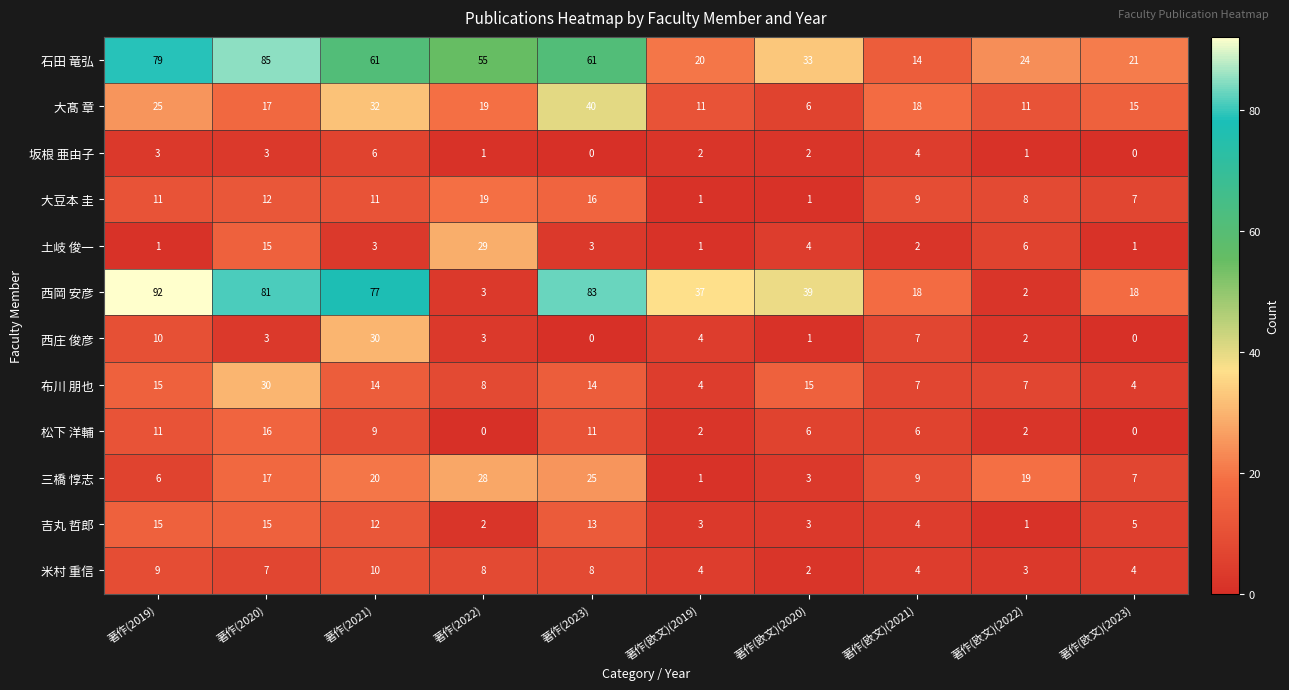

Is it true that 石田 竜弘 equals 28 at 著作(2020)?

False